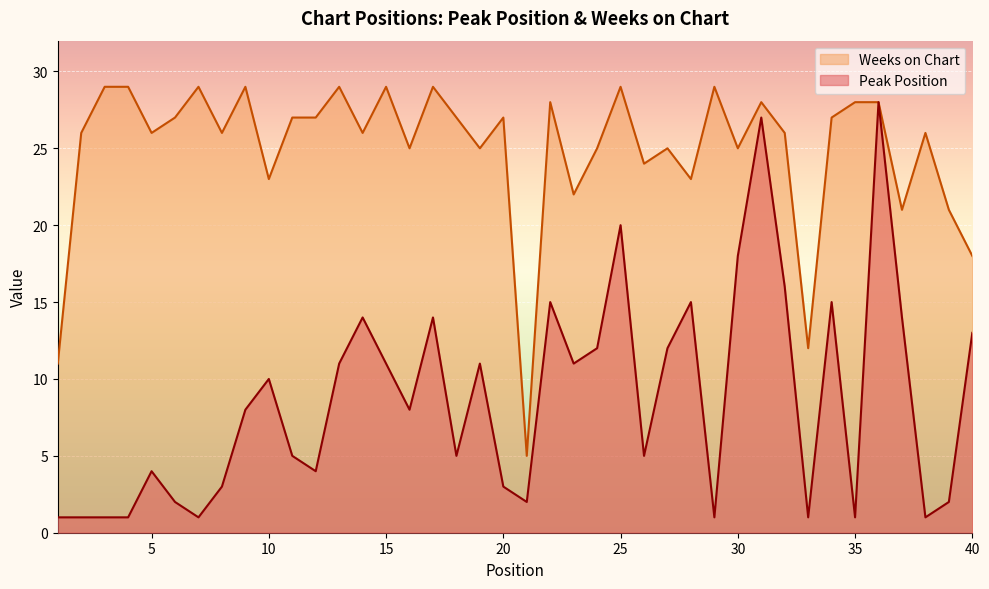

True or false: Weeks on Chart has a value of 25 at 24.

True